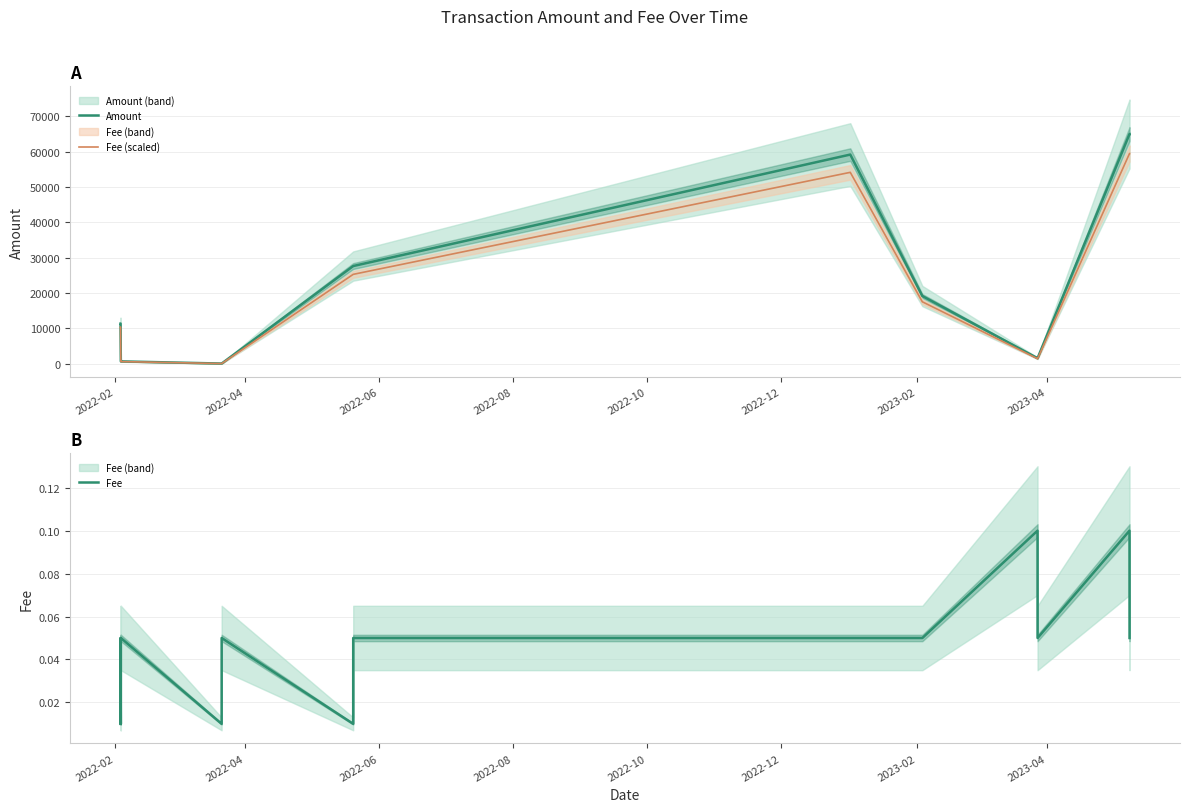

Reading left to right, what are all the values shown in this chart?

Amount: 11340.7	11339.6	660.4	660.4	49.7	49.7	27630.1	27630.1	59163.1	59163.0	19143.0	19143.0	1559.7	1559.7	64982.7	64982.7
Fee (scaled): 10376.7	10375.8	604.3	604.3	45.5	45.4	25281.6	25281.5	54134.2	54134.2	17515.9	17515.8	1427.1	1427.1	59459.2	59459.2
Fee: 0.0	0.1	0.0	0.1	0.0	0.1	0.0	0.1	0.1	0.1	0.1	0.1	0.1	0.1	0.1	0.1